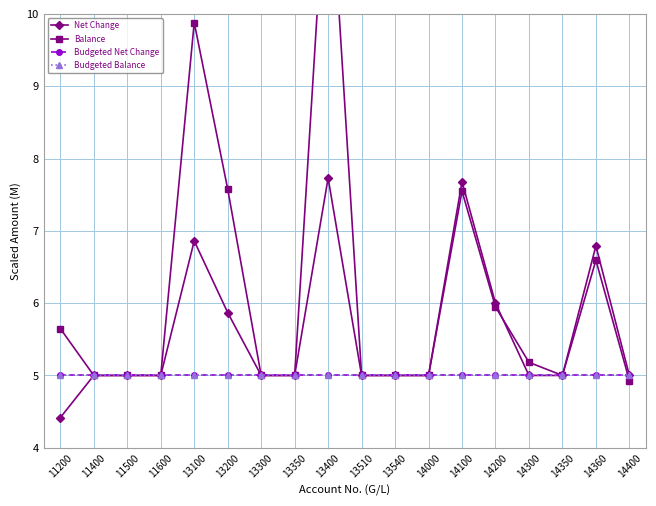

What is the average value of the Balance series?

6.2